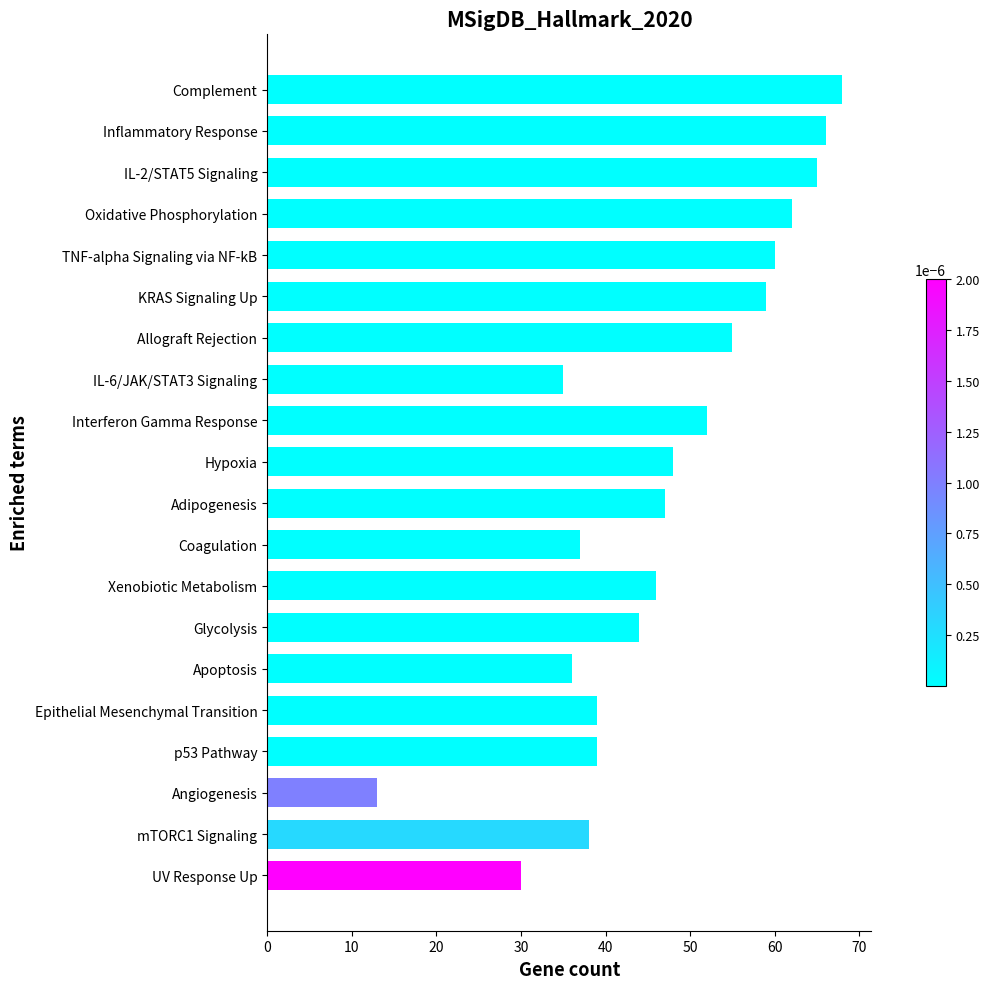

What is the change in value from Xenobiotic Metabolism to Epithelial Mesenchymal Transition?

-7